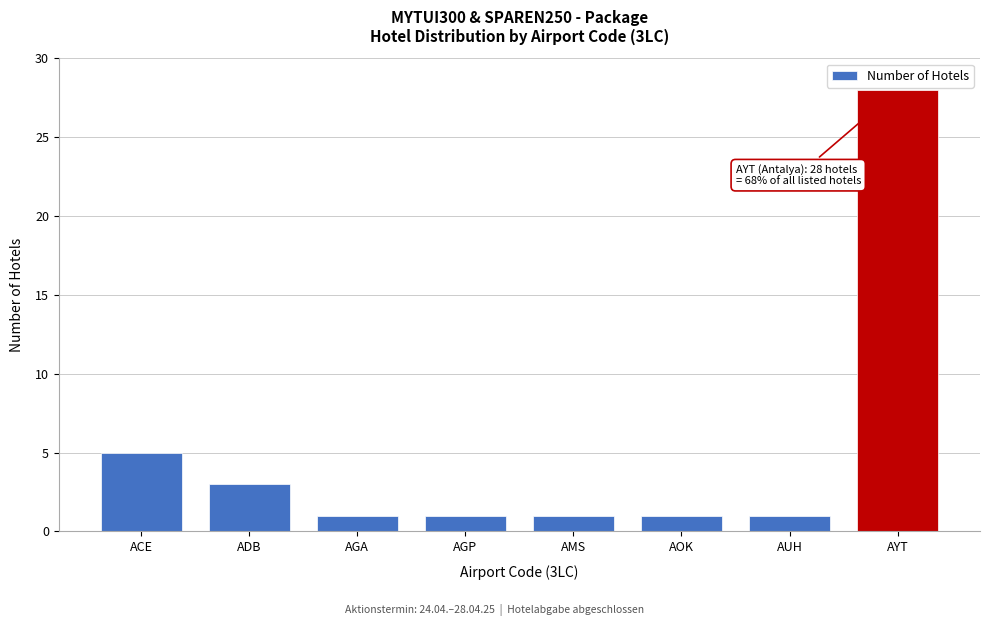

Reading left to right, what are all the values shown in this chart?

5	3	1	1	1	1	1	28